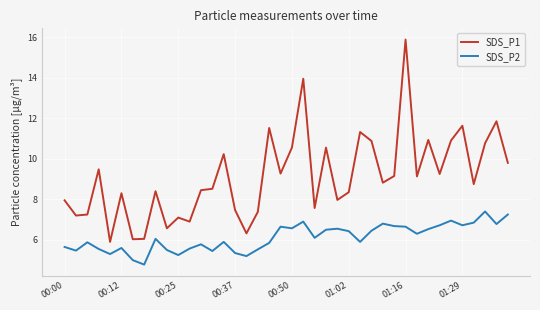

True or false: SDS_P1 and SDS_P2 cross at least once.

False